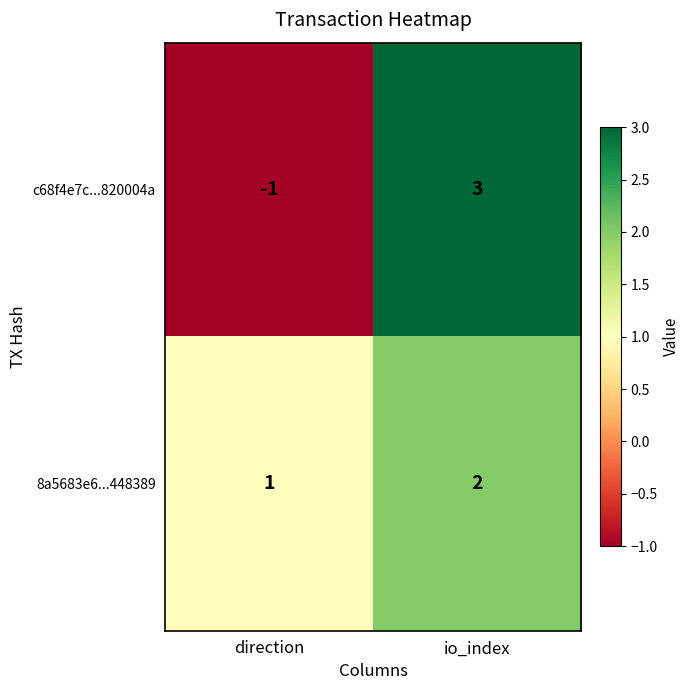

Which series has the largest total across all categories?

8a5683e6...448389